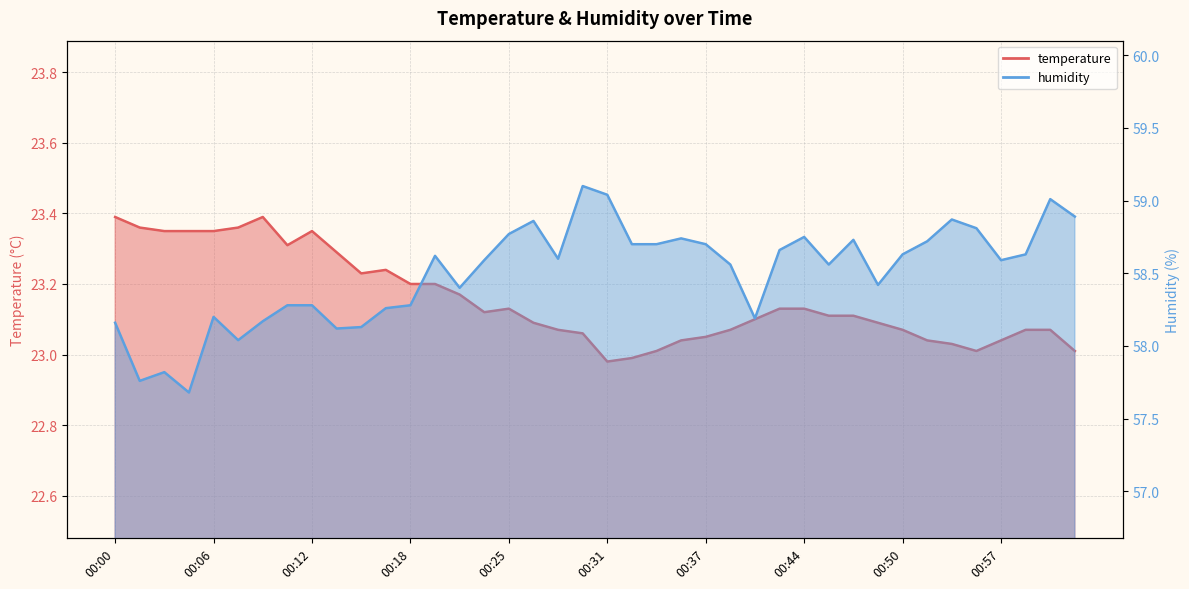

Rank the categories by temperature value from highest to lowest.

00:00, 00:09, 00:01, 00:08, 00:03, 00:04, 00:06, 00:12, 00:11, 00:14, 00:17, 00:15, 00:18, 00:20, 00:22, 00:25, 00:42, 00:44, 00:23, 00:46, 00:47, 00:41, 00:26, 00:49, 00:28, 00:39, 00:50, 00:58, 01:00, 00:30, 00:37, 00:36, 00:52, 00:57, 00:54, 00:34, 00:55, 01:01, 00:33, 00:31